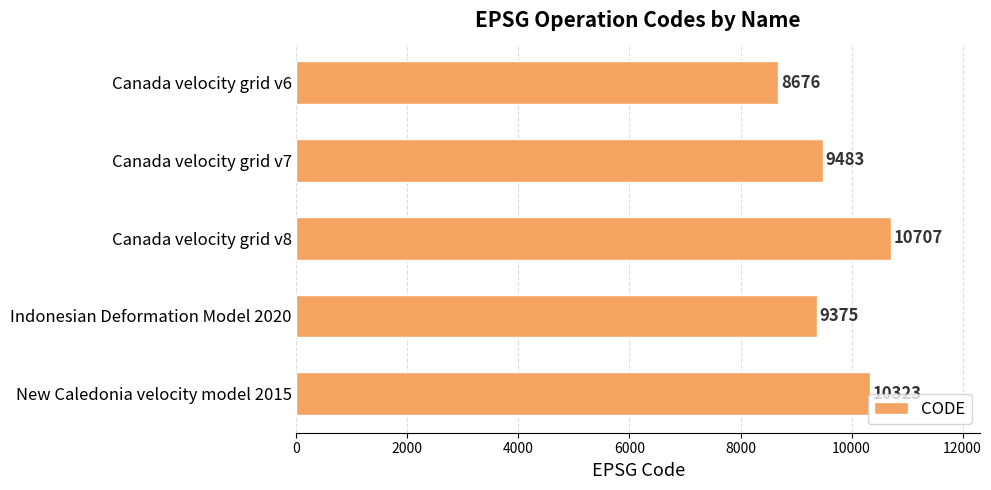

What is the difference between the maximum and minimum values?

2031